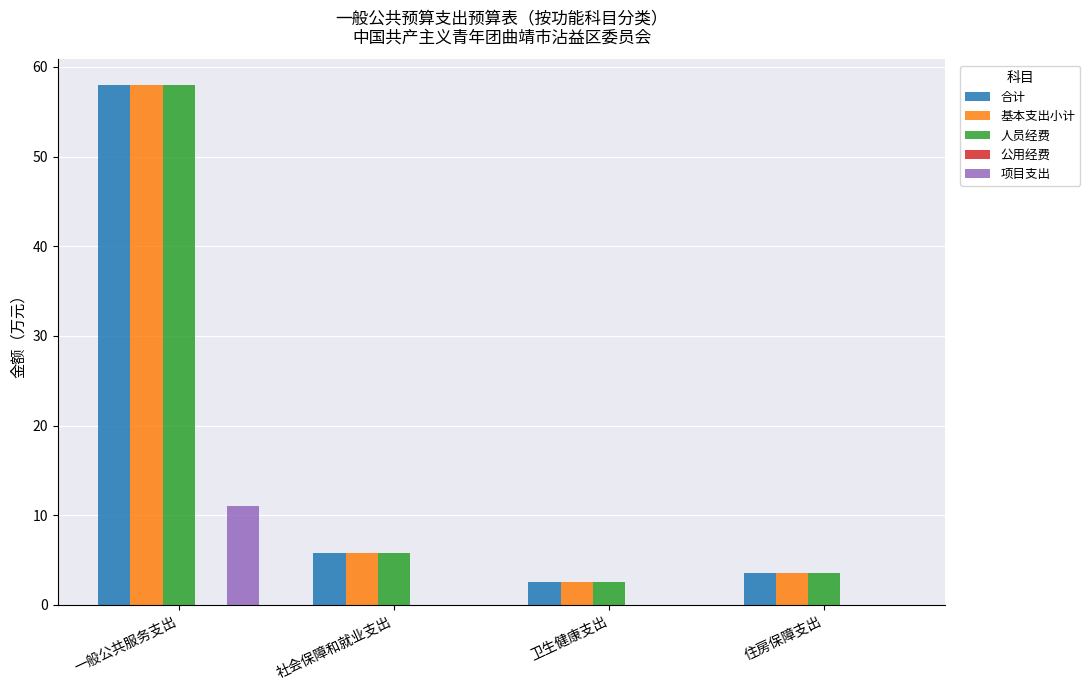

What is the sum of all 人员经费 values?

69.8